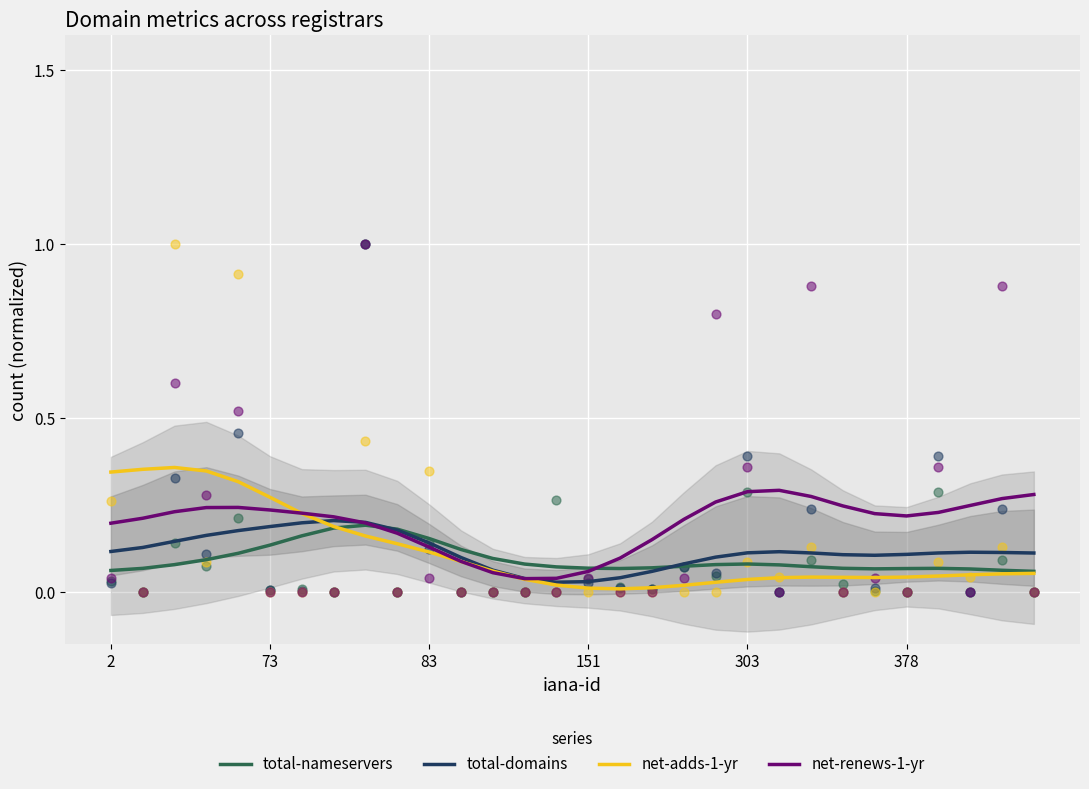

What is the total value across all series at 12?

0.3